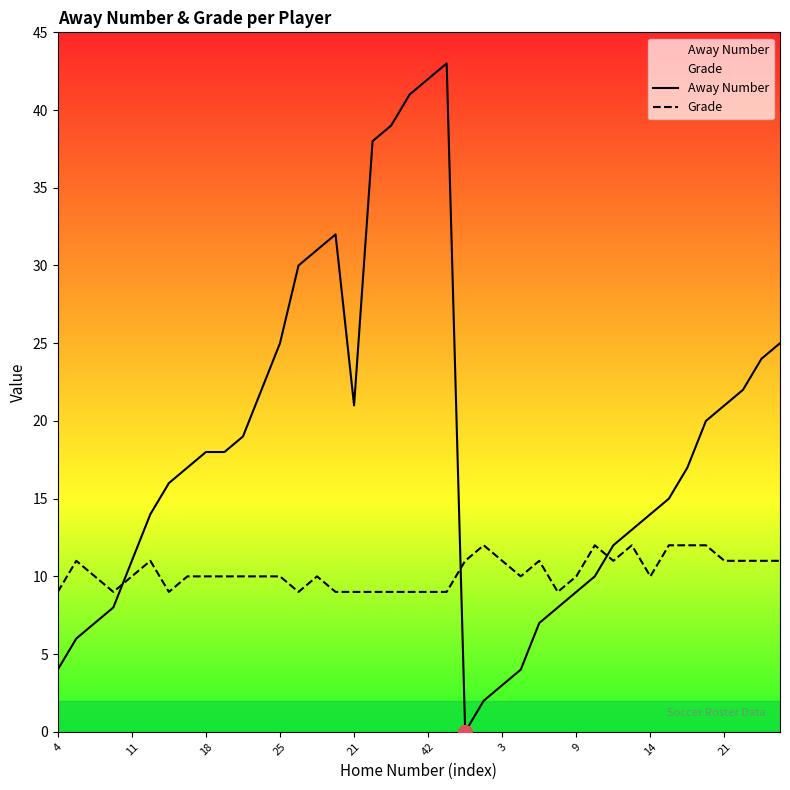

How many positive values does the Away Number series have?

39